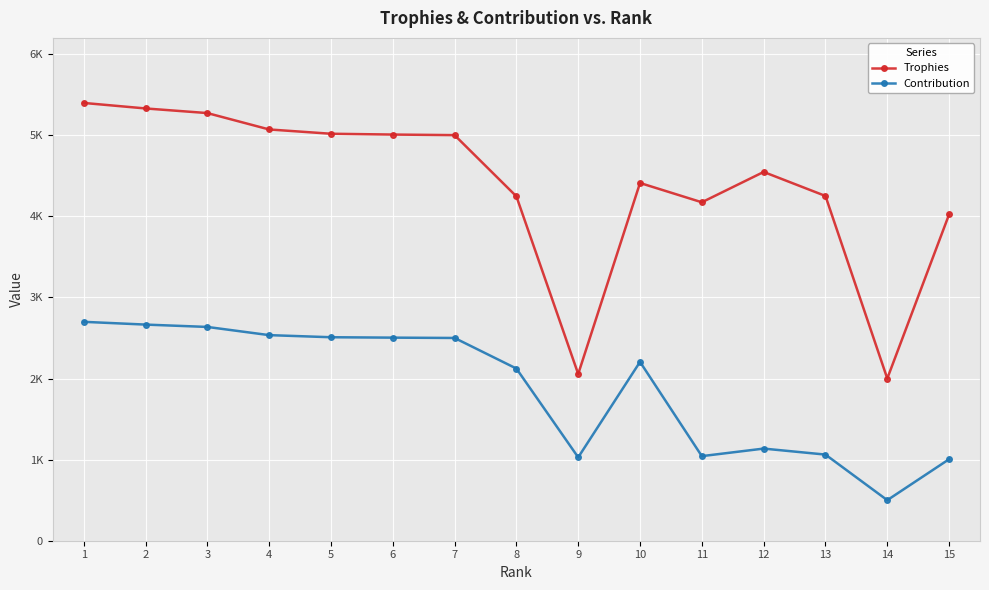

At which label is Contribution closest to 1599?

12